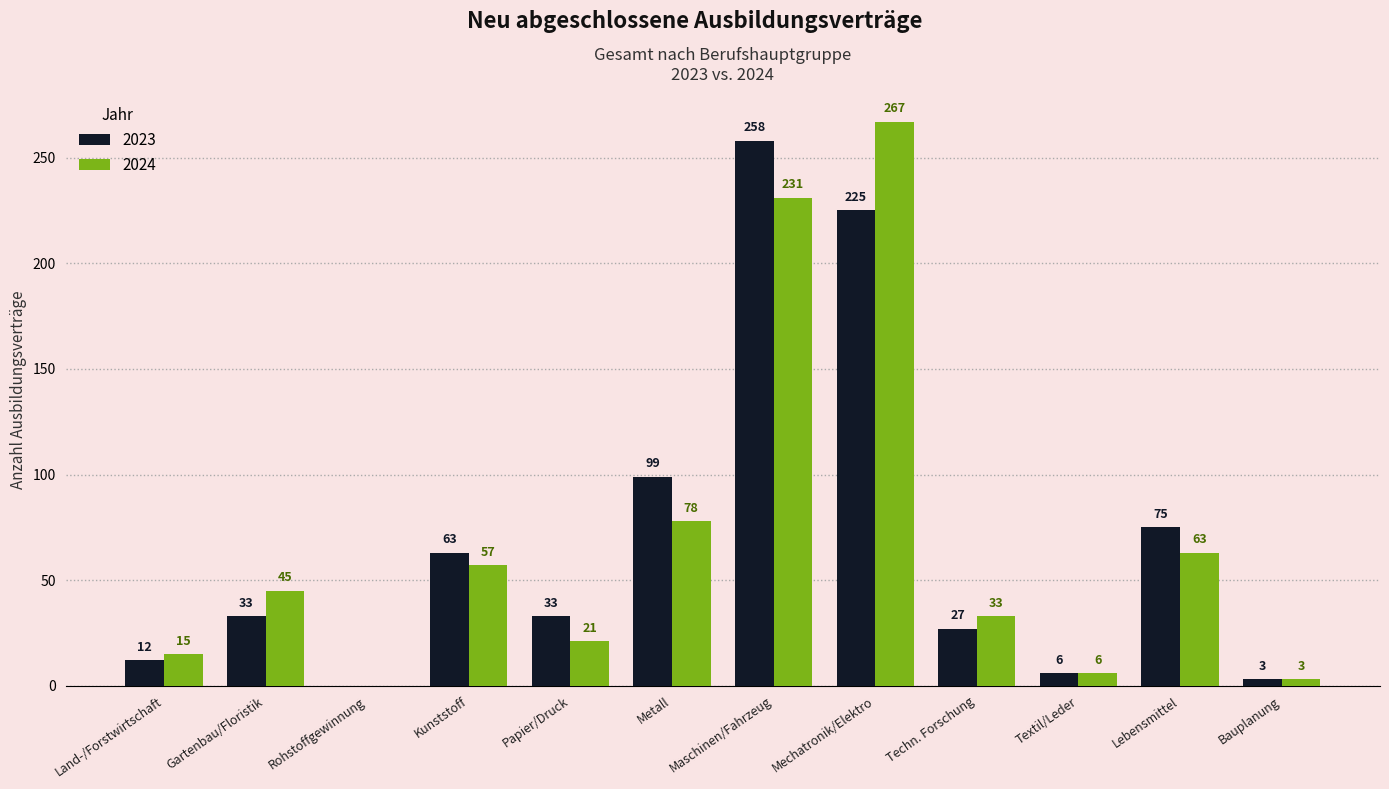

Reading right to left, extract all data points from this chart.

2023: Bauplanung=3	Lebensmittel=75	Textil/Leder=6	Techn. Forschung=27	Mechatronik/Elektro=225	Maschinen/Fahrzeug=258	Metall=99	Papier/Druck=33	Kunststoff=63	Rohstoffgewinnung=0	Gartenbau/Floristik=33	Land-/Forstwirtschaft=12
2024: Bauplanung=3	Lebensmittel=63	Textil/Leder=6	Techn. Forschung=33	Mechatronik/Elektro=267	Maschinen/Fahrzeug=231	Metall=78	Papier/Druck=21	Kunststoff=57	Rohstoffgewinnung=0	Gartenbau/Floristik=45	Land-/Forstwirtschaft=15